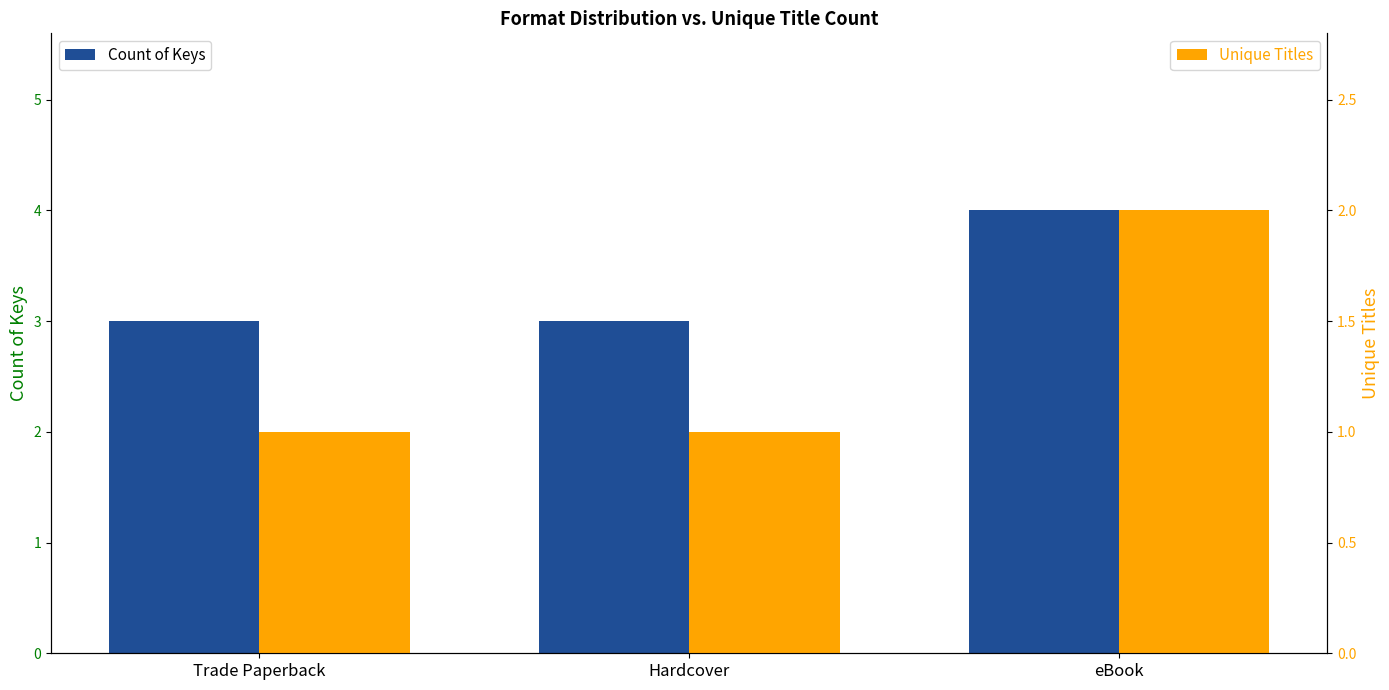

Count the number of data series in this chart.

2